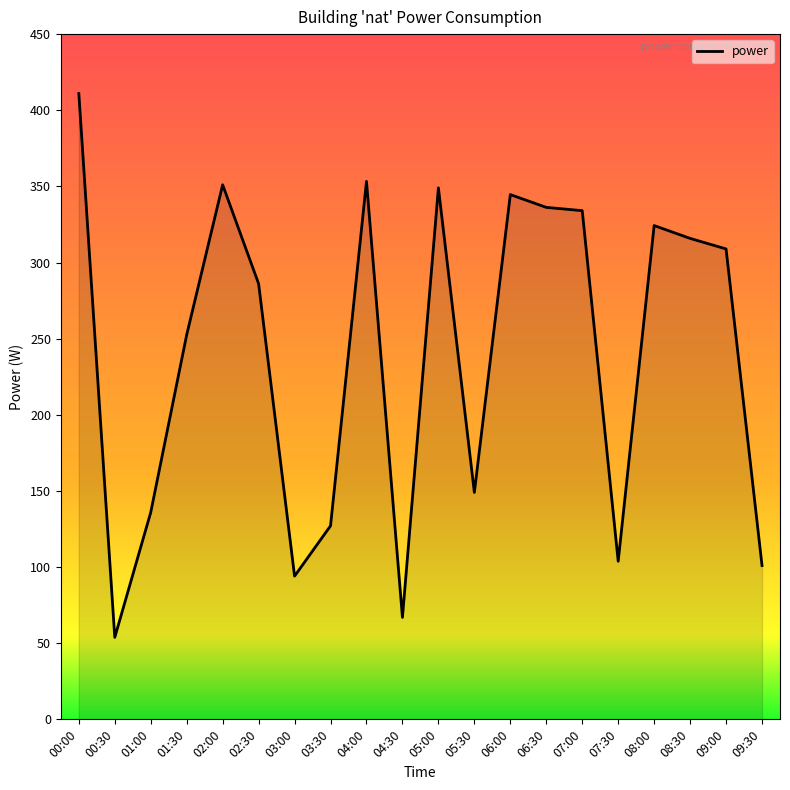

At which category does the data reach its first local valley?

00:30